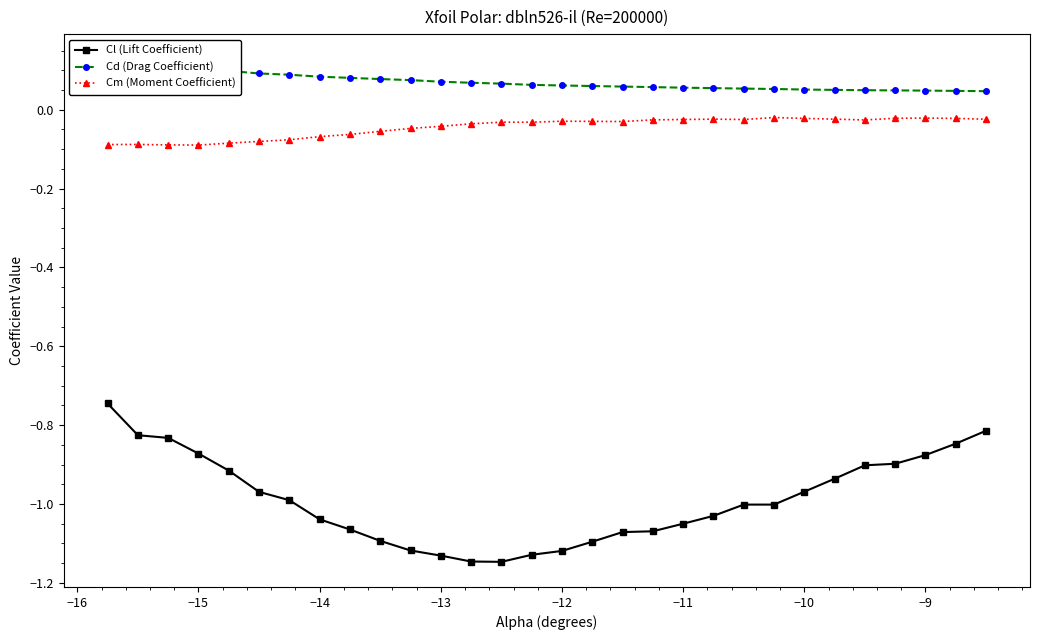

True or false: Cl (Lift Coefficient) and Cm (Moment Coefficient) intersect in this chart.

False